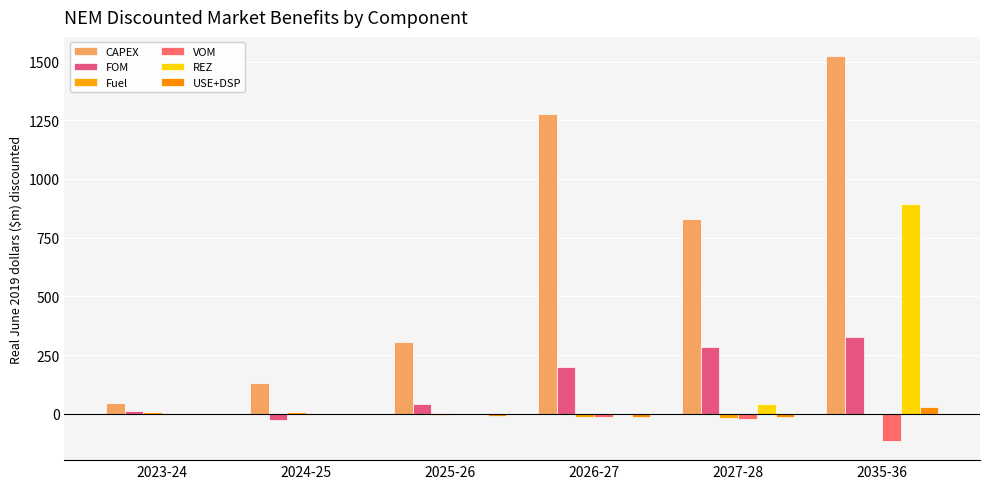

What is the difference between the second highest and second lowest values in the USE+DSP series?

12.6